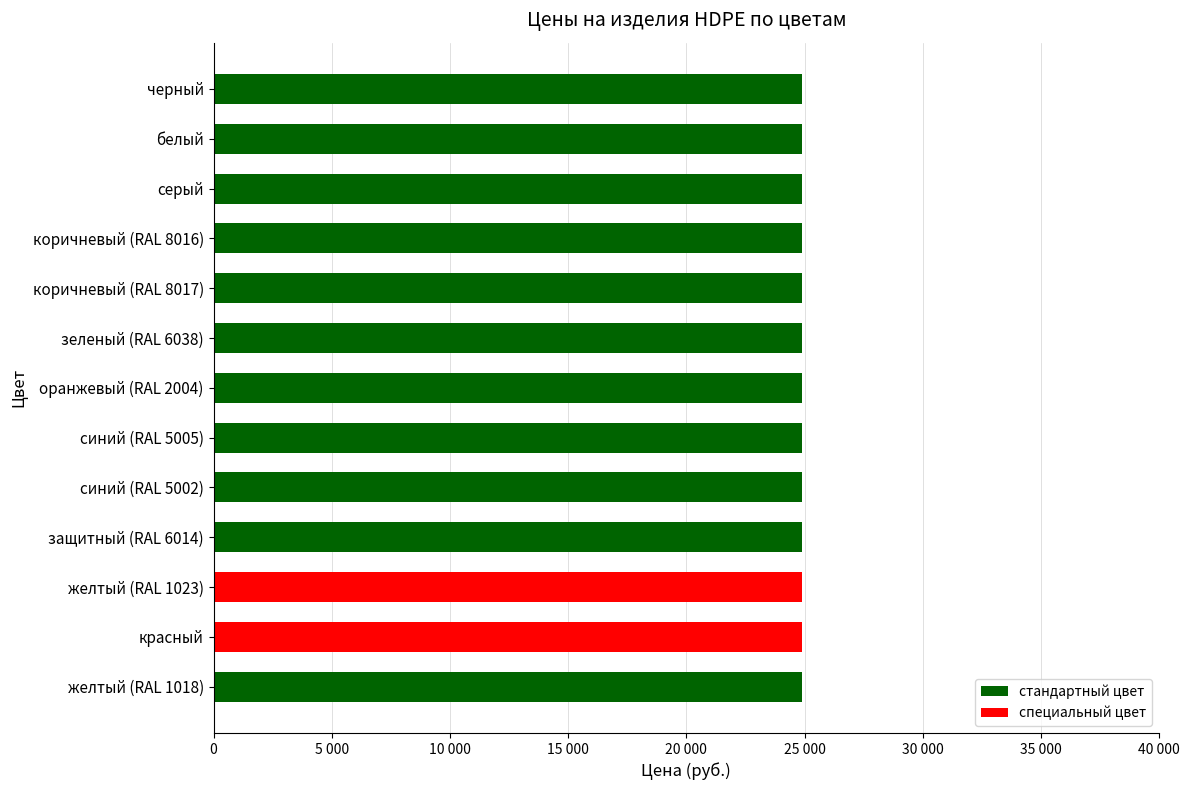

What is the label of the 7th bar from the left?

оранжевый (RAL 2004)